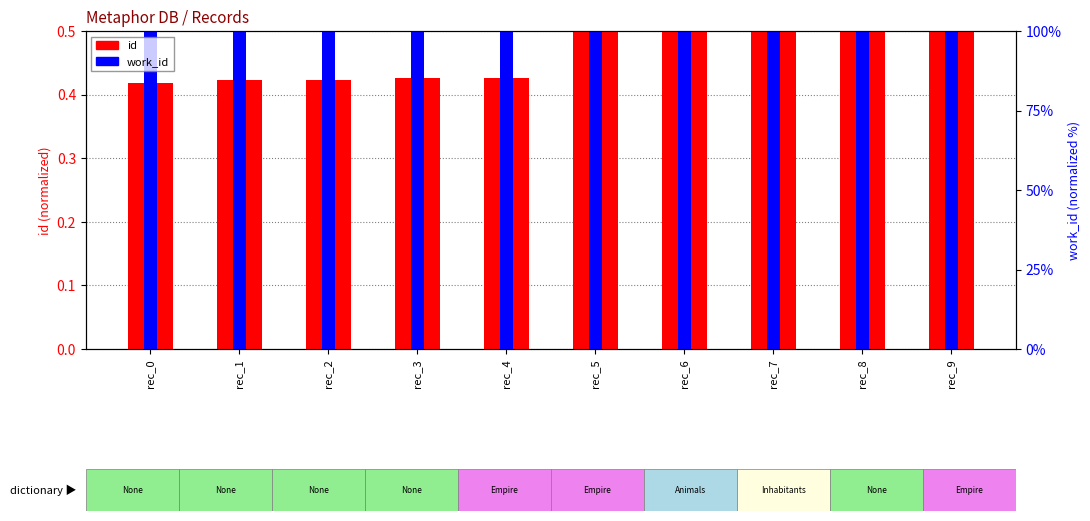

What are all the series names shown in the legend?

id, work_id